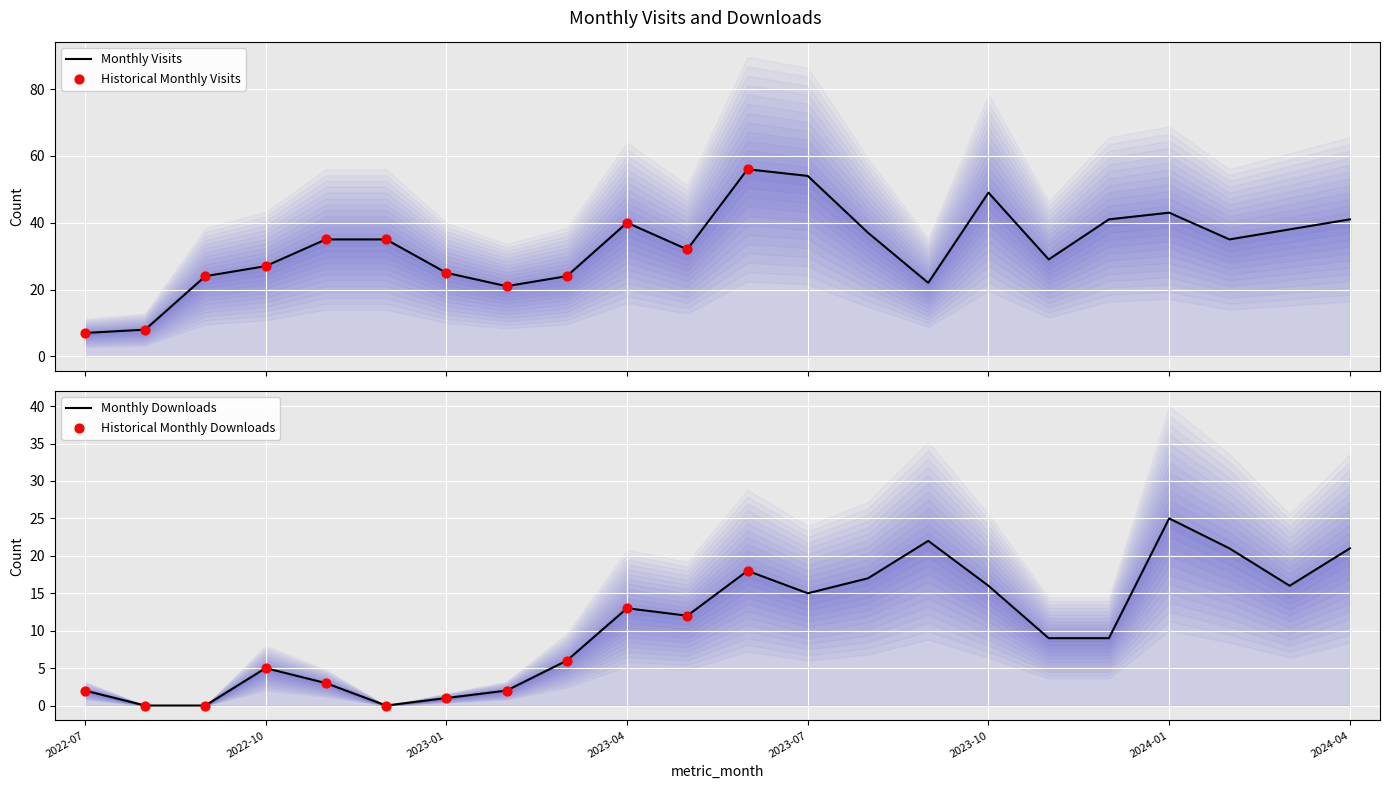

Is the value of monthly_download_resource at 2023-08 greater than the value of monthly_visit at 2023-02?

No